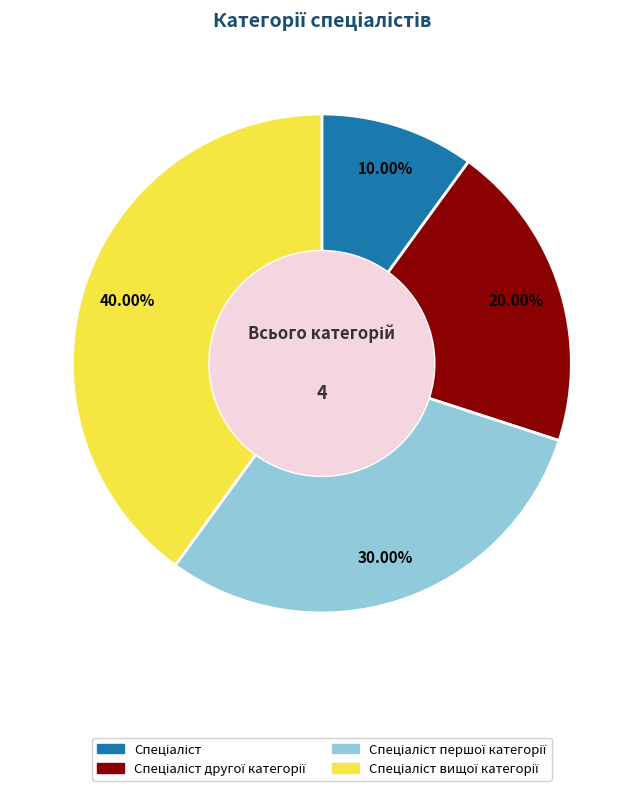

Is there any slice that represents more than half of the pie?

No